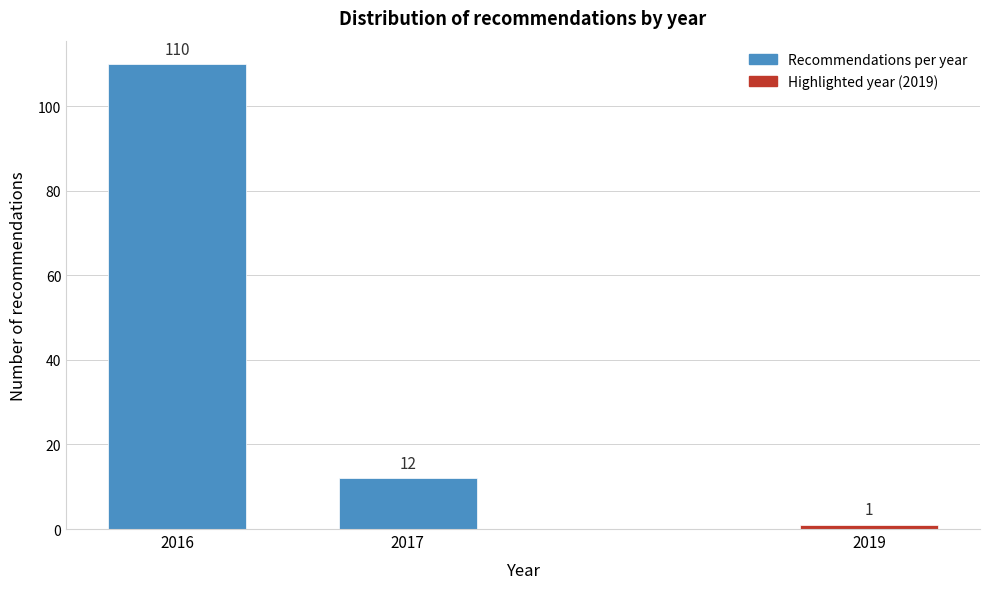

Reading left to right, what are all the values shown in this chart?

110	12	1